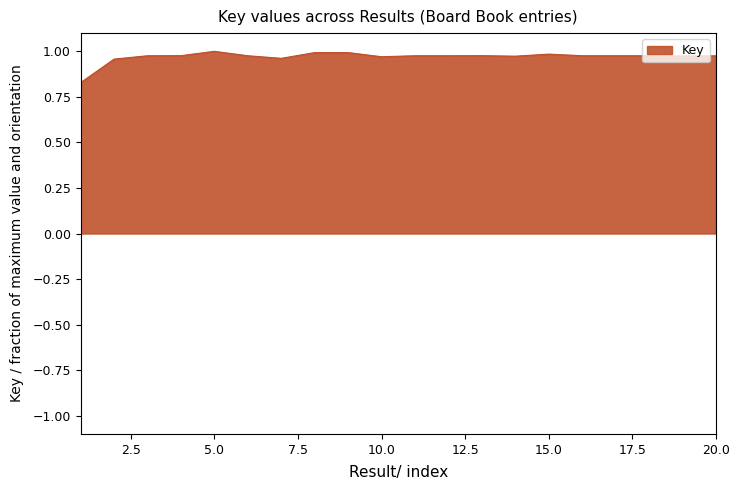

Does the chart have visible grid lines?

Yes